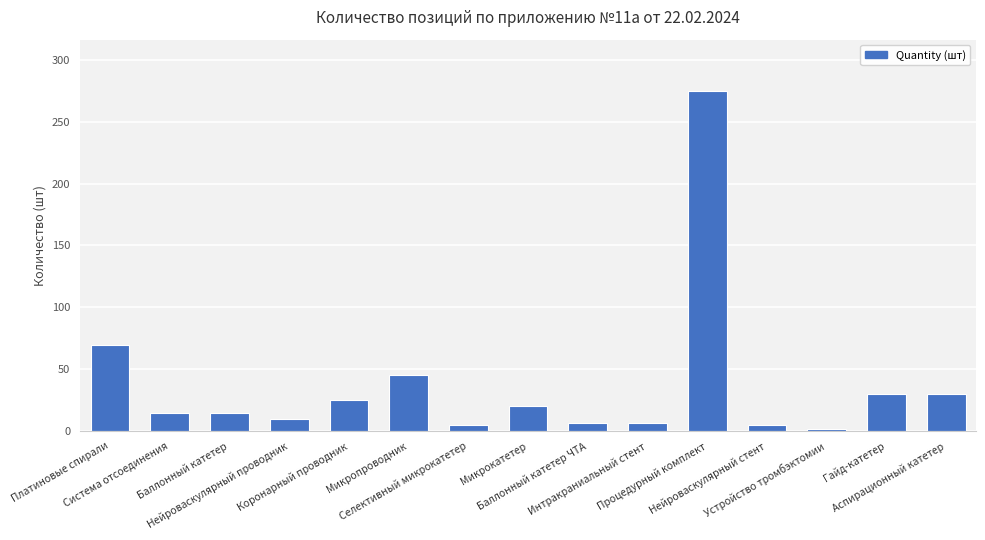

What is the difference between the second highest and second lowest values?

65